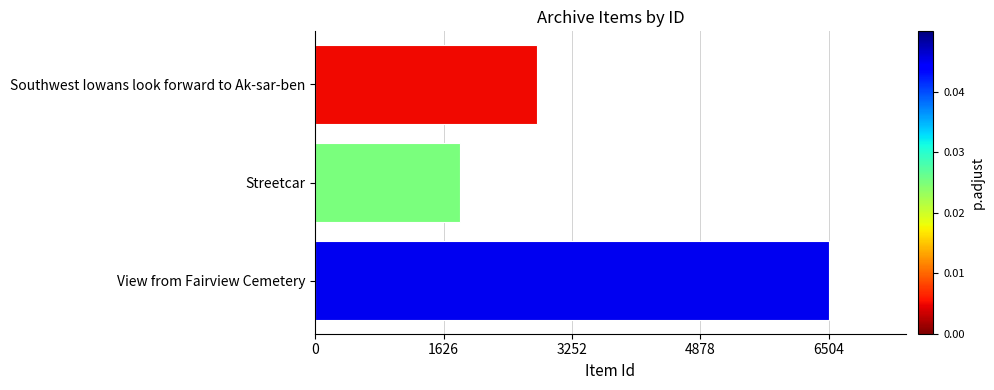

Rank the categories by value from lowest to highest.

Streetcar, Southwest Iowans look forward to Ak-sar-ben, View from Fairview Cemetery